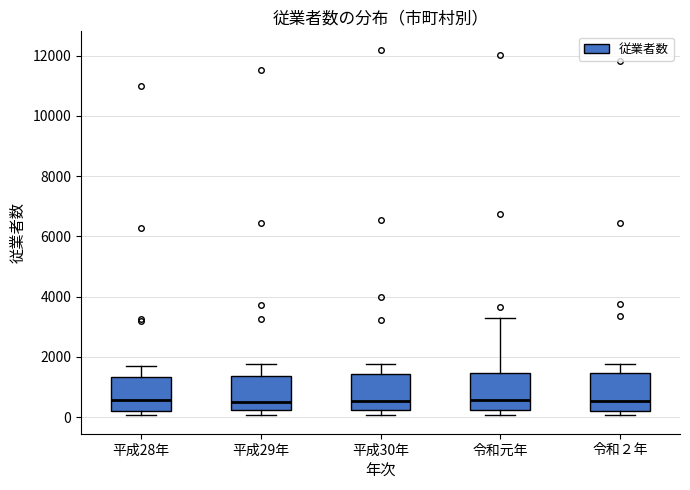

Where is the upper edge of the box for 令和２年 on the y-axis? The values are not printed on the chart, so give them approximately, as read against the axis.

1400